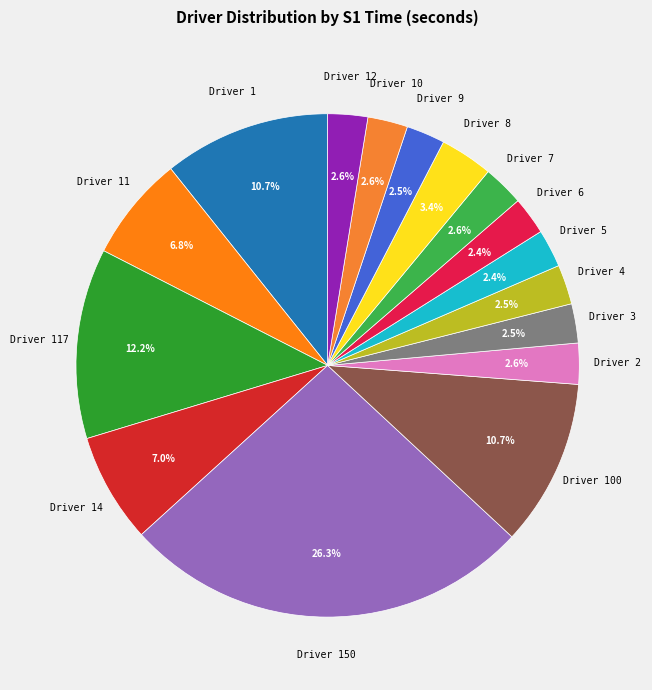

Does Driver 2 account for over 50% of the chart?

No